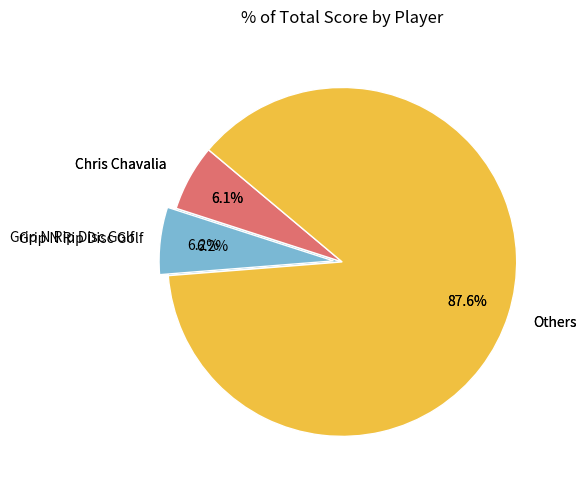

To the nearest percent, what percentage of the pie is Kayleen Moffitt?

7%